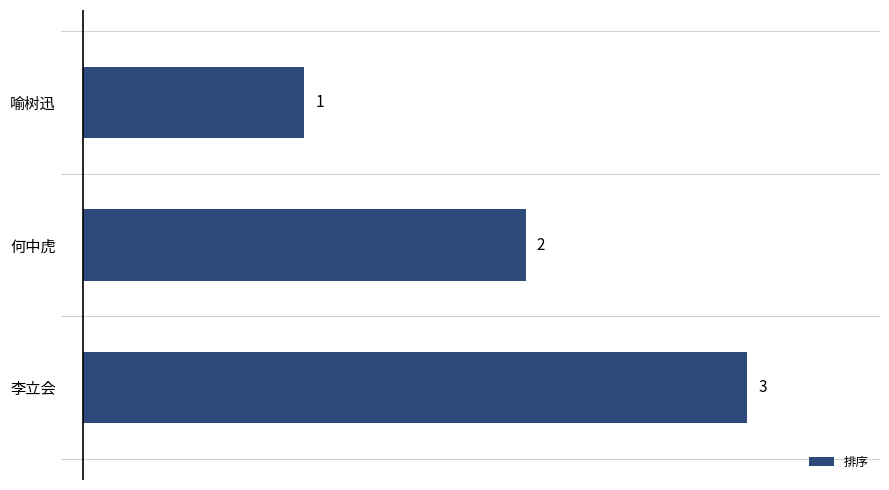

What is the difference between the maximum and second lowest values?

1